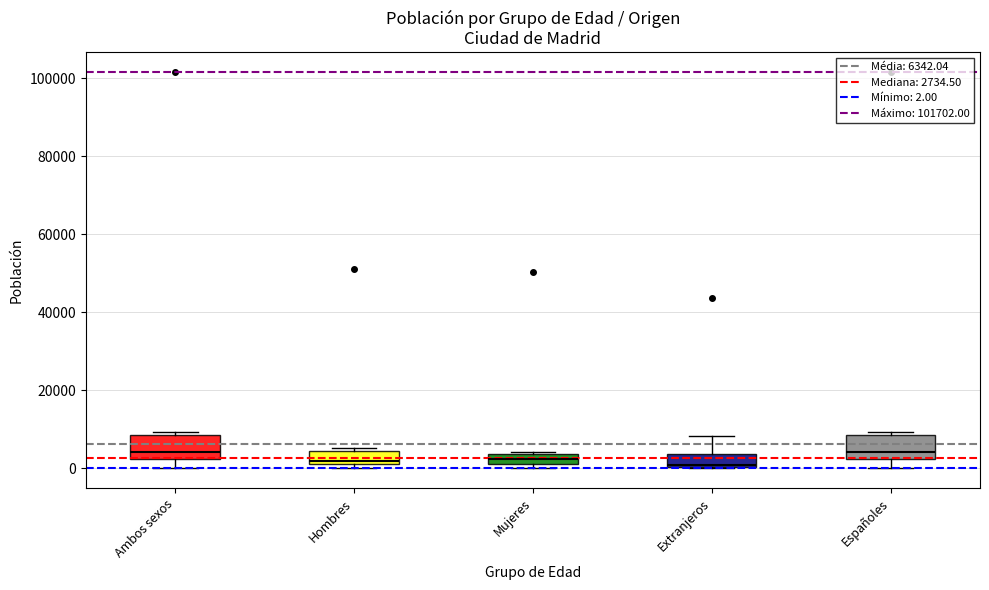

Where is the lower edge of the box for Españoles on the y-axis? The values are not printed on the chart, so give them approximately, as read against the axis.

2000